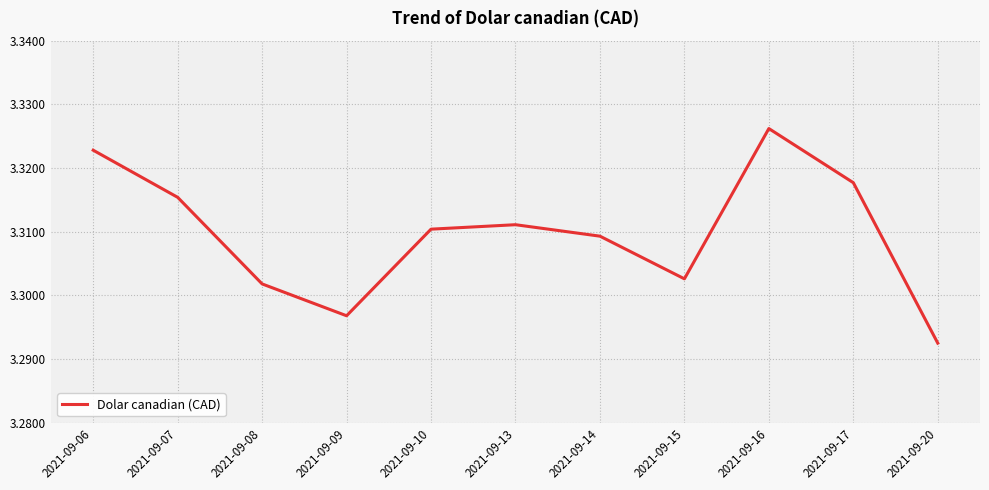

At which category does the chart reach its minimum across all series?

2021-09-20